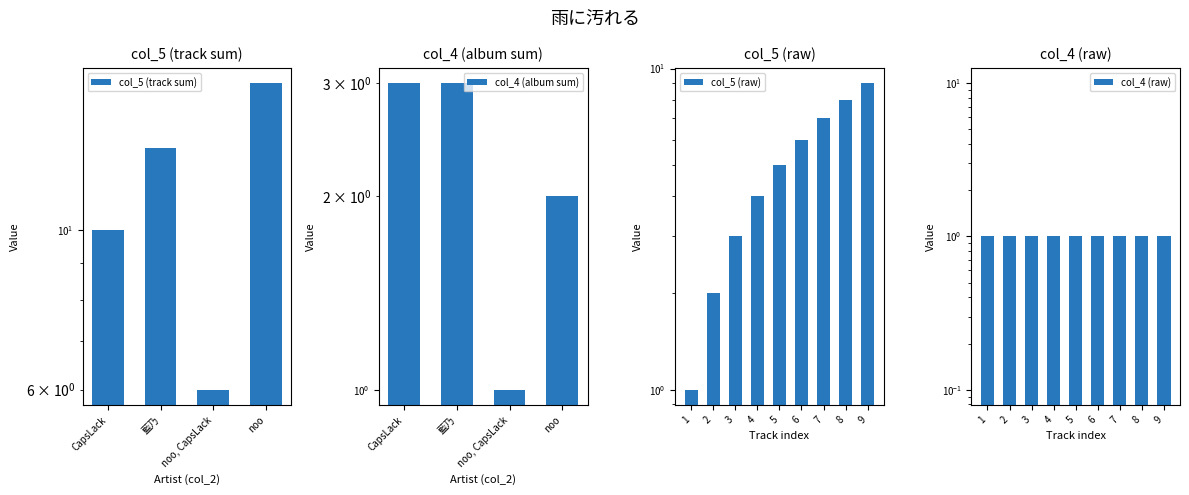

The chart shows a value of 2 at 3. True or false?

False